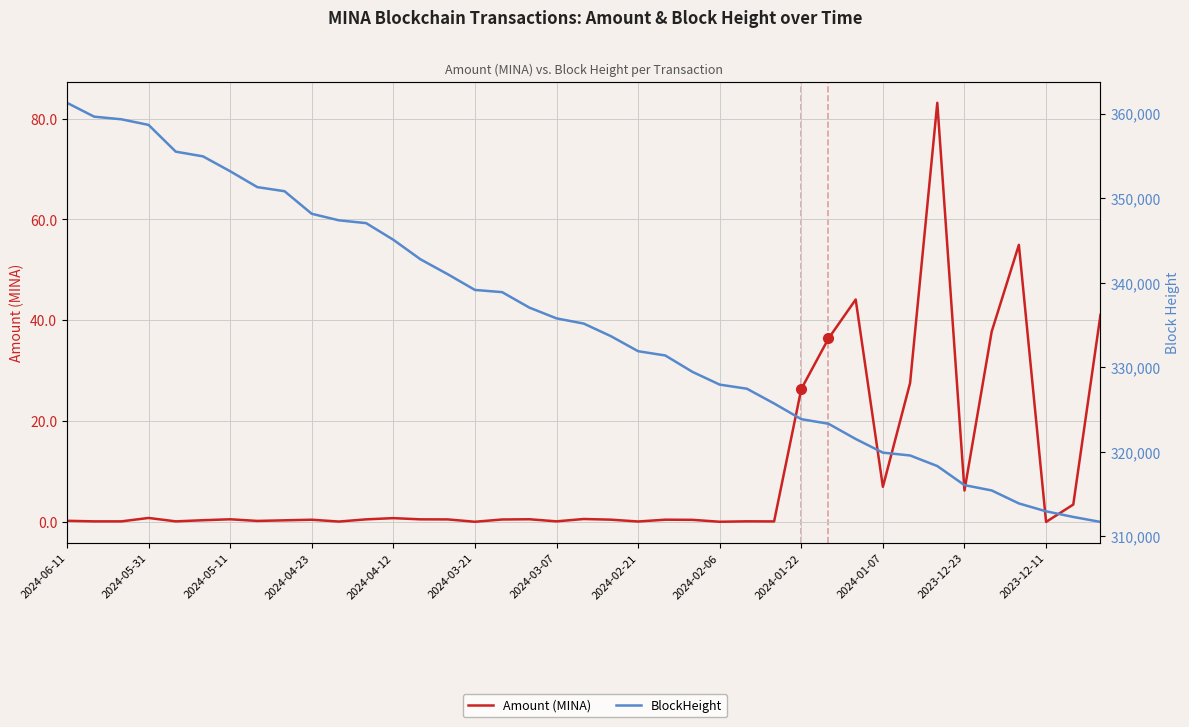

True or false: BlockHeight has a value of 333677.0 at 20.

True